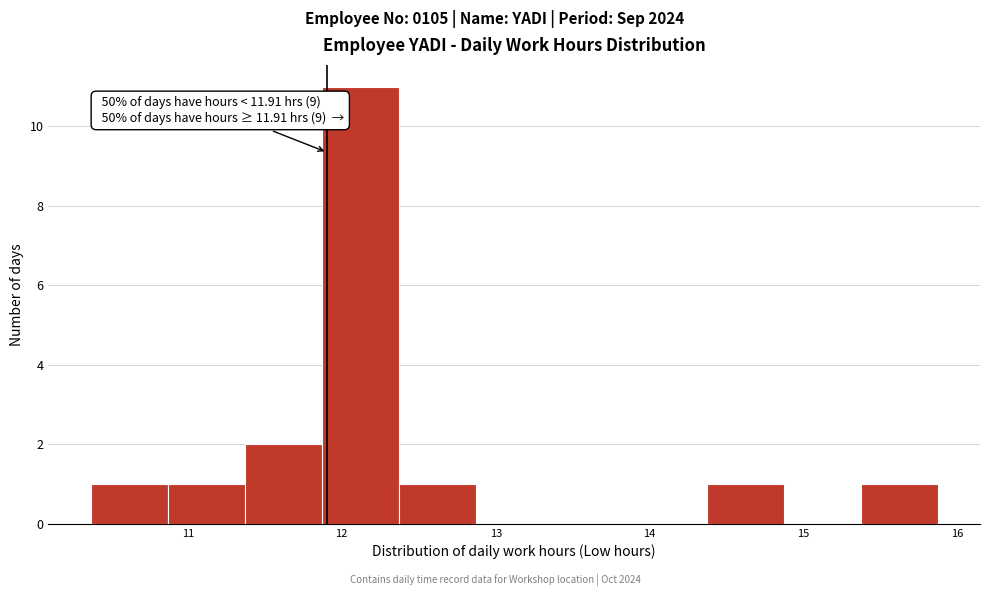

Which range on the x-axis has the tallest bar?

11.87 to 12.37